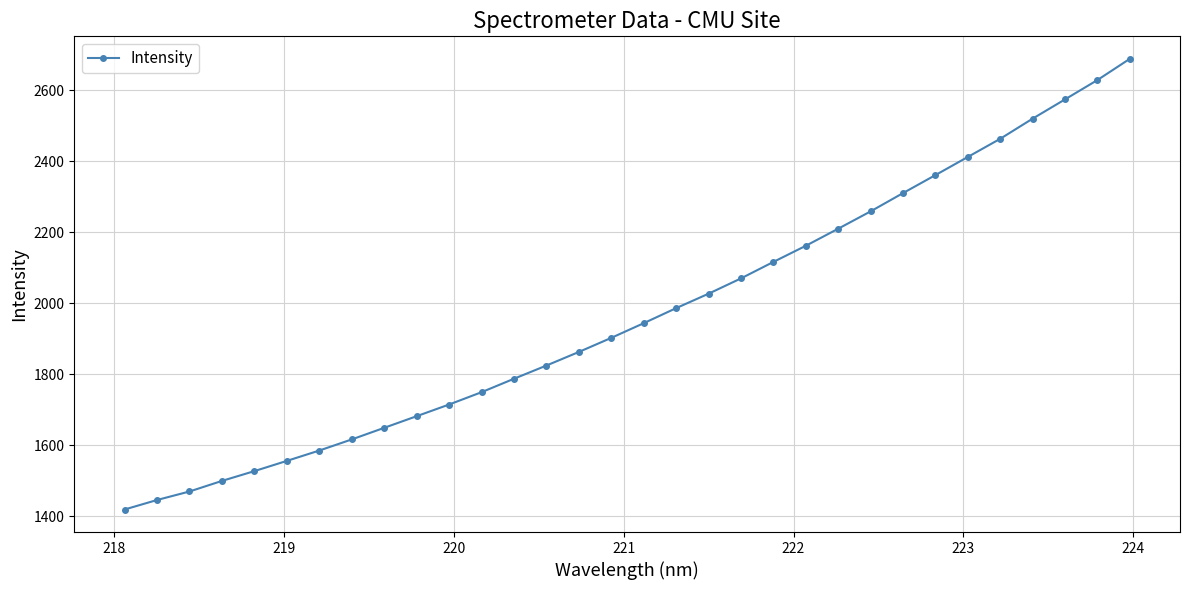

True or false: the data has more than 2 interior local peaks.

False